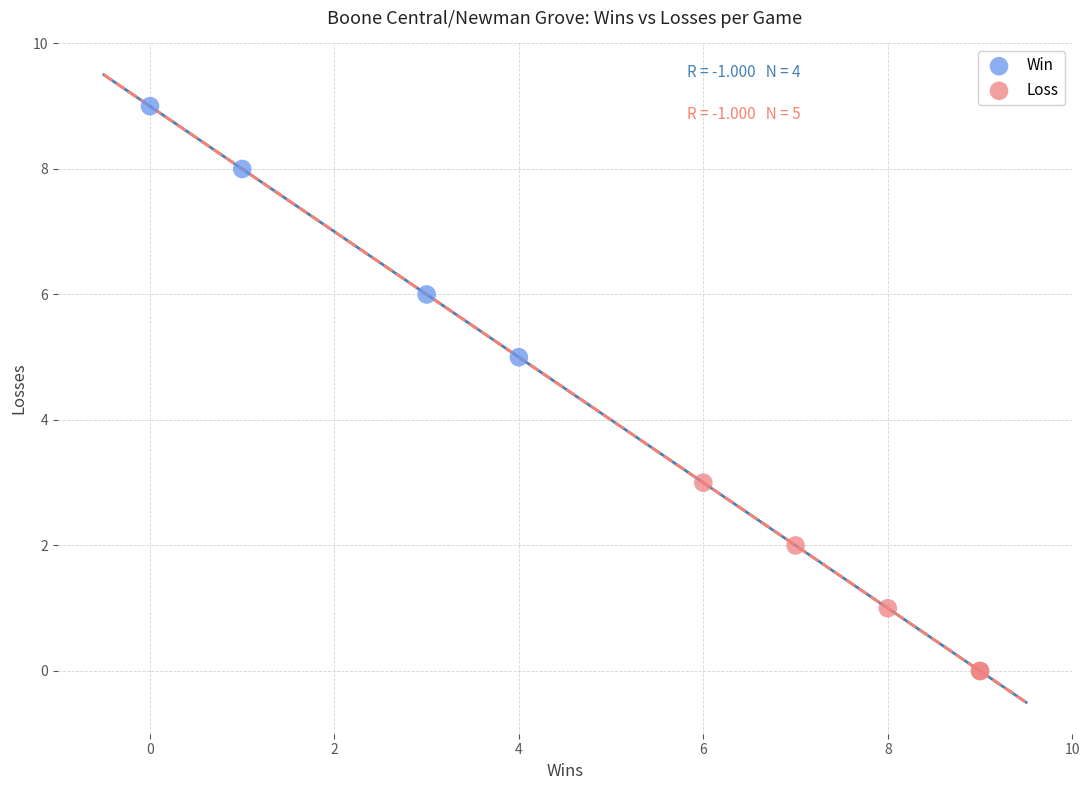

Which series reaches the minimum Y coordinate?

Loss